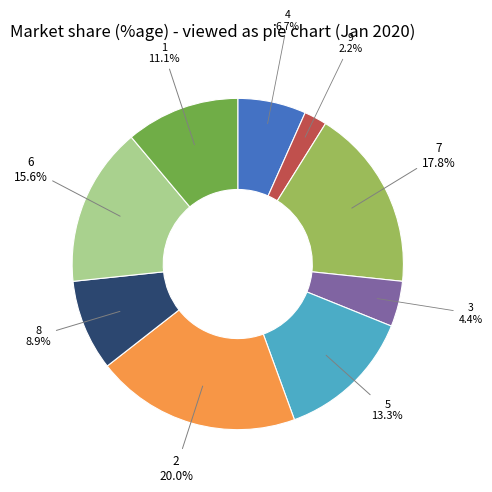

How much of the chart is everything except 7?

82.2%